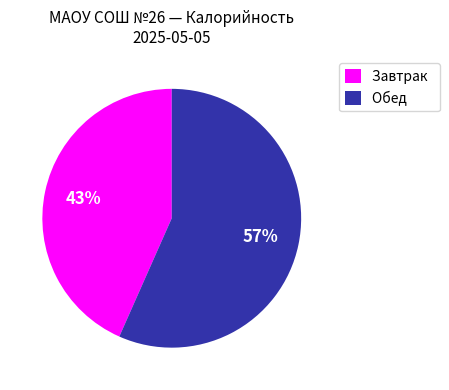

To the nearest percent, what portion does Обед represent?

57%